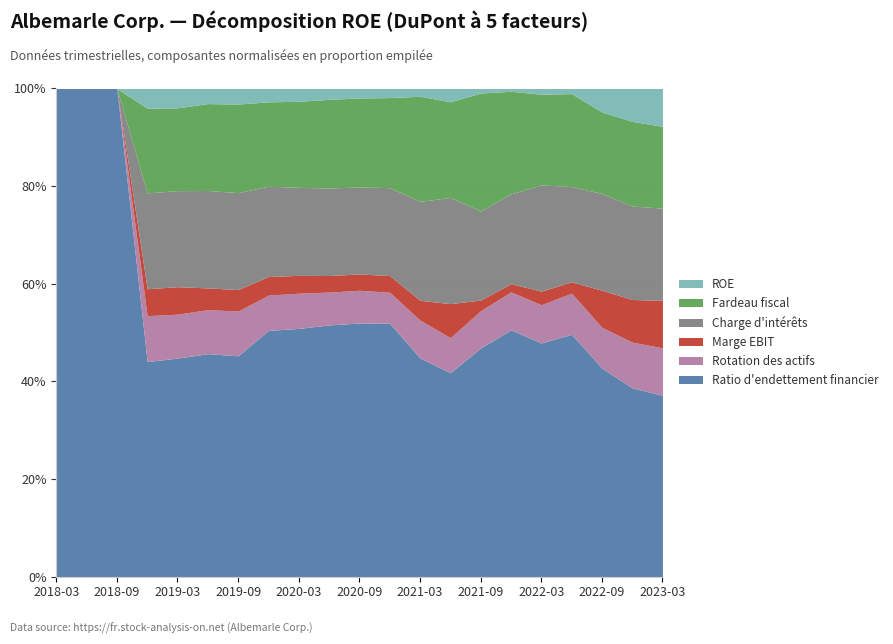

At which category is the sum across all series the highest?

2023-03-31